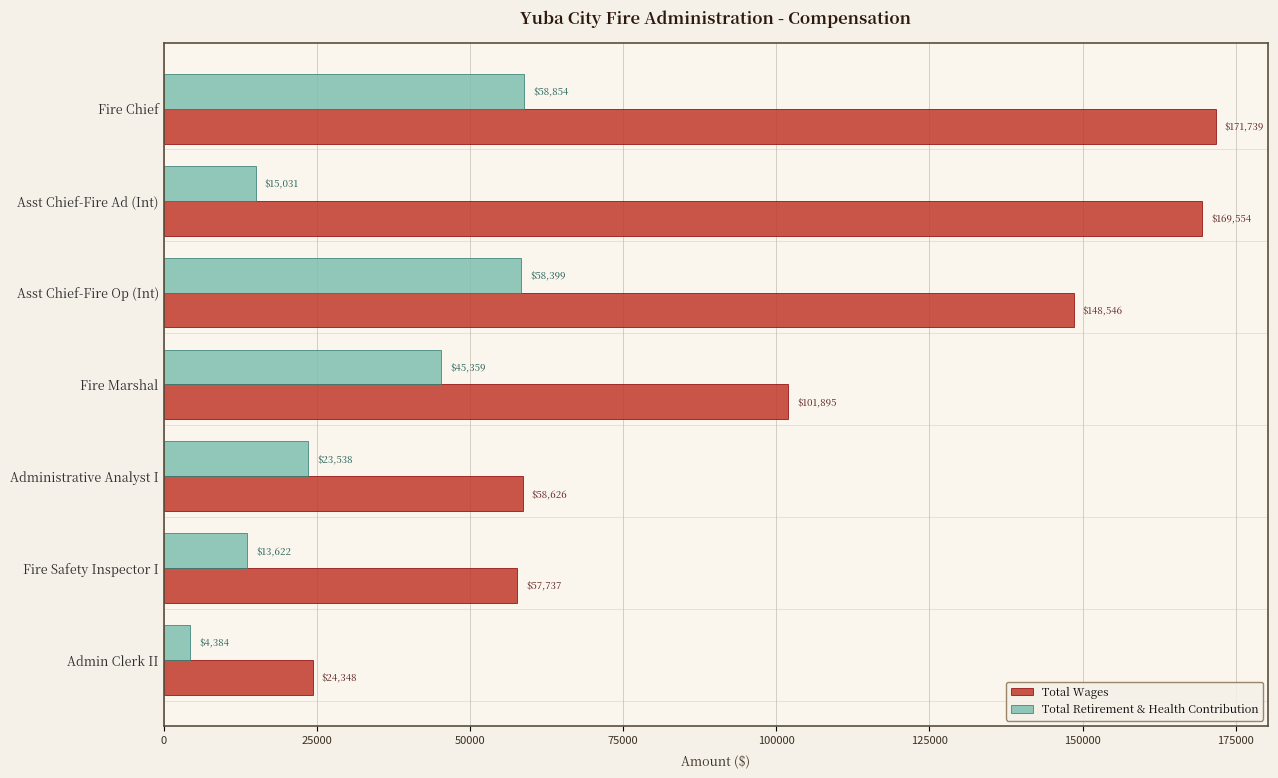

At Fire Safety Inspector I, list the series in order from largest to smallest.

Total Wages, Total Retirement & Health Contribution